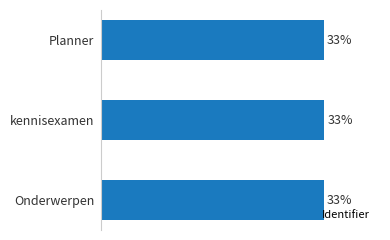

Does the chart contain any negative values?

No